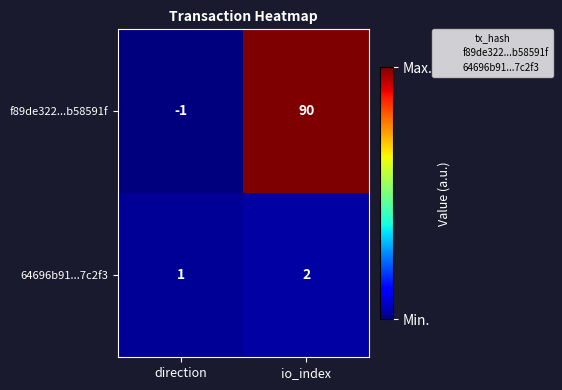

What is the difference between the maximum and minimum values in the f89de322...b58591f series?

91